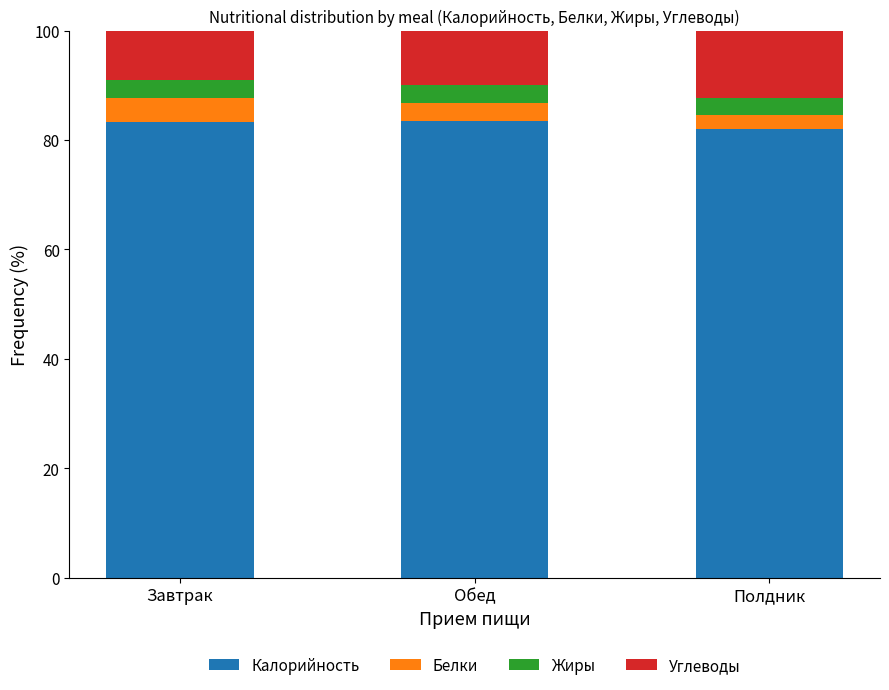

Are the bars horizontal?

No